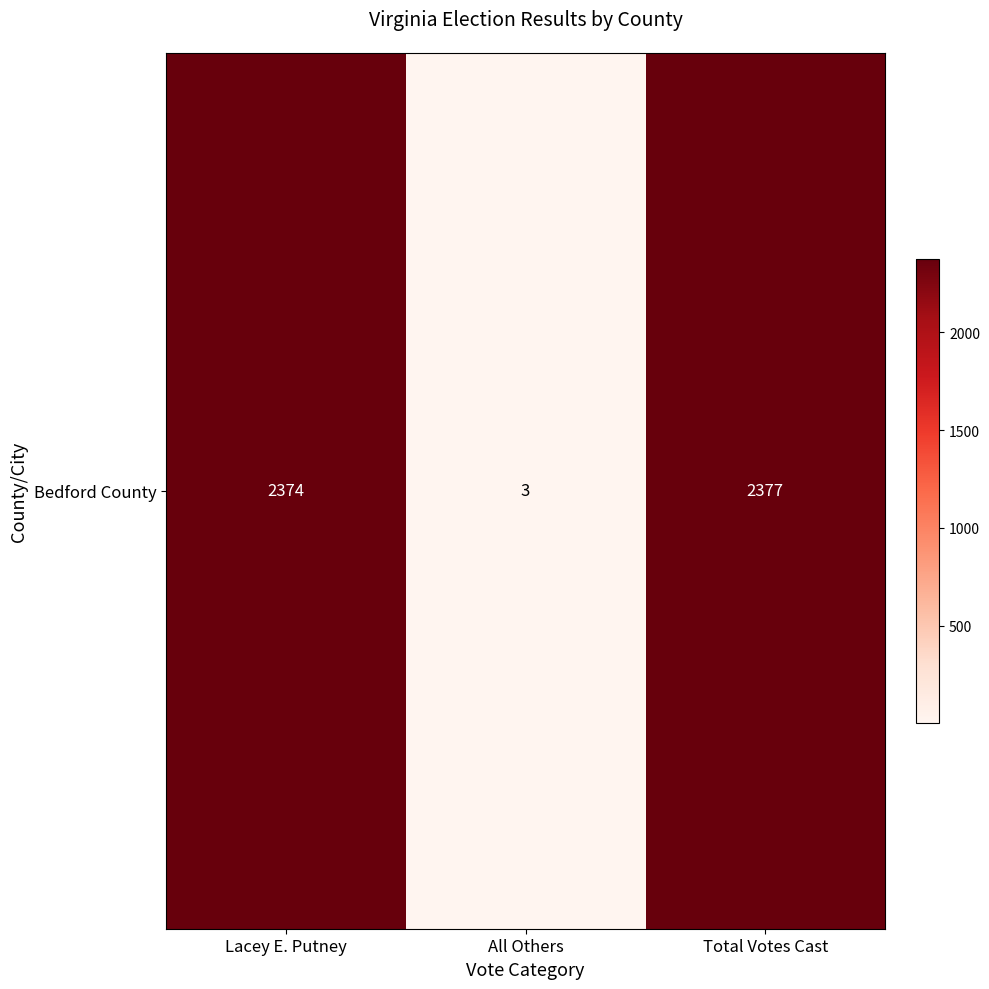

What is the change in value from Lacey E. Putney to All Others?

-2371